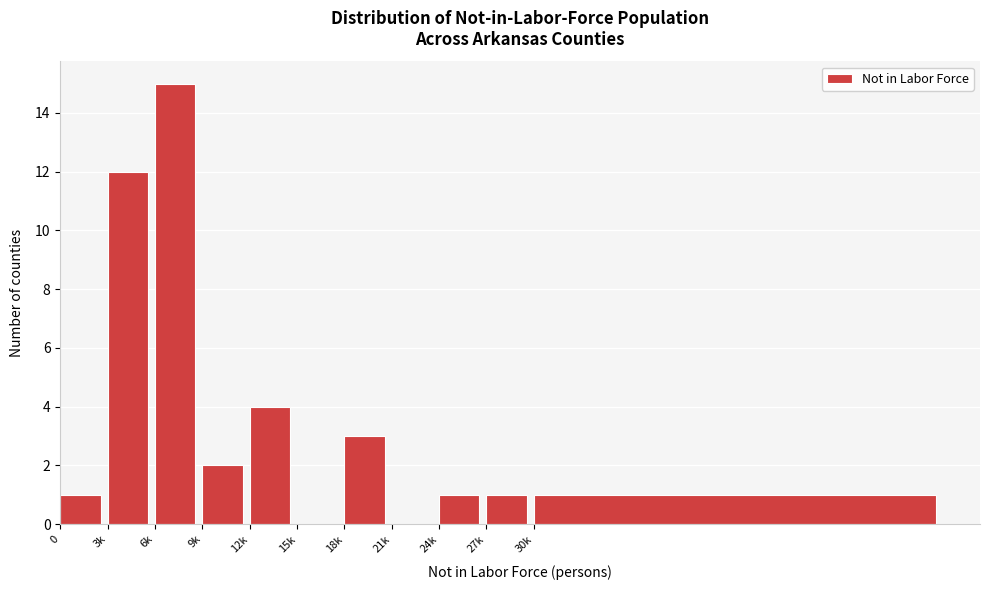

Reading right to left, list all the values displayed in this chart.

30k=1	27k=1	24k=1	21k=0	18k=3	15k=0	12k=4	9k=2	6k=15	3k=12	0=1